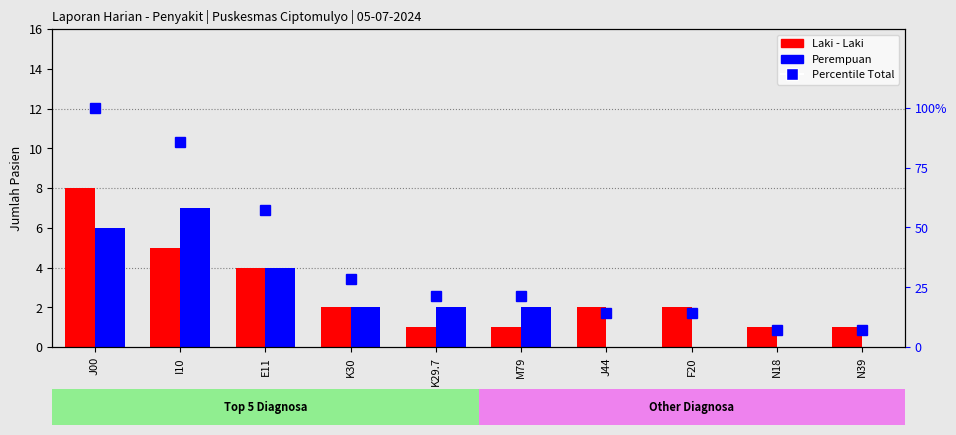

Reading left to right, transcribe all the data shown in this chart.

Laki - Laki: 8.0	5.0	4.0	2.0	1.0	1.0	2.0	2.0	1.0	1.0
Perempuan: 6.0	7.0	4.0	2.0	2.0	2.0	0.0	0.0	0.0	0.0
Percentile (Total): 100.0	85.7	57.1	28.6	21.4	21.4	14.3	14.3	7.1	7.1